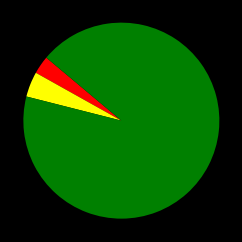

Does any single category account for the majority?

Yes